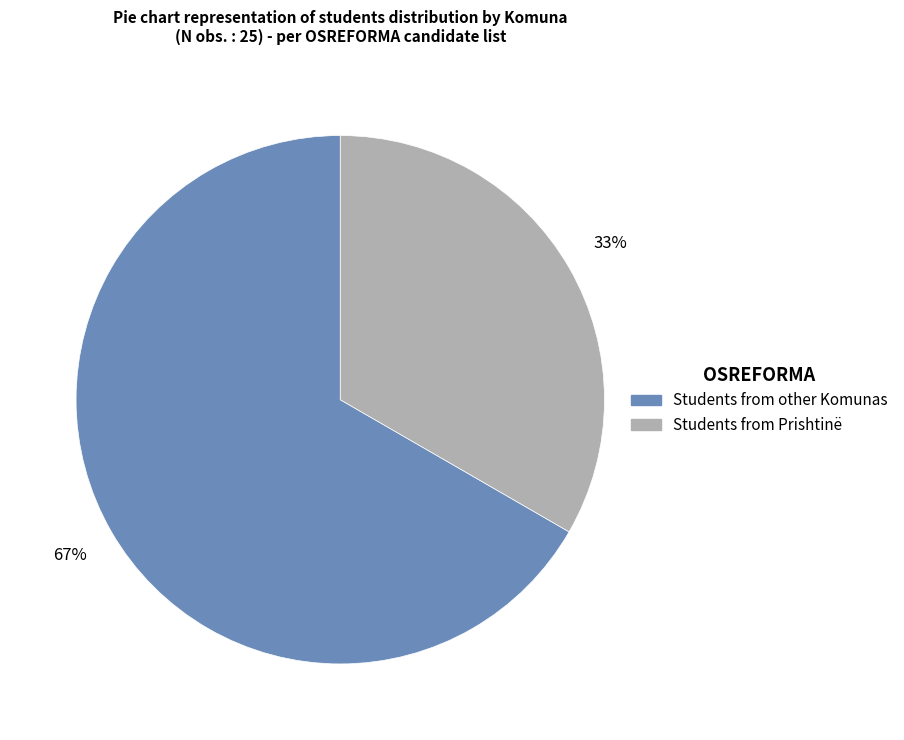

Which slice is the smallest?

Students from Prishtinë